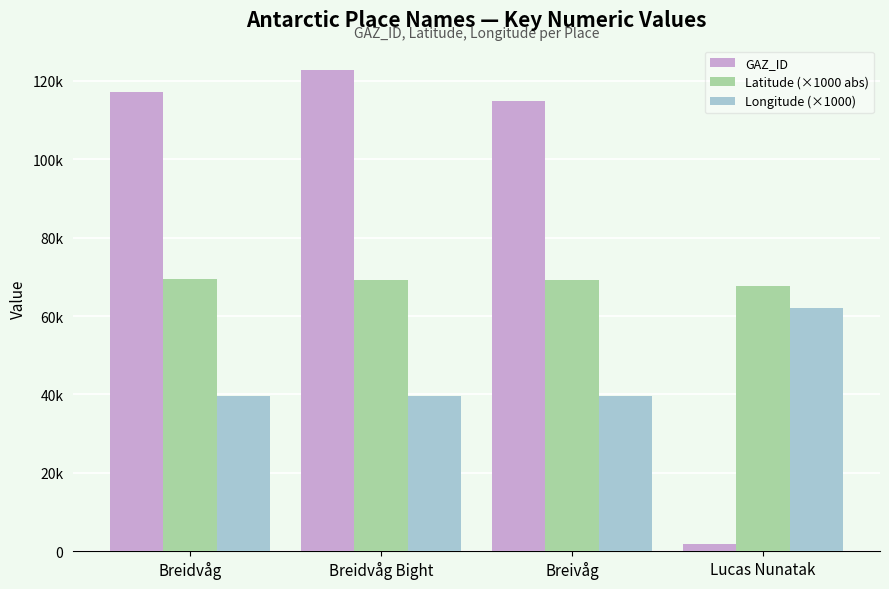

What are all the series names shown in the legend?

GAZ_ID, Latitude (×1000 abs), Longitude (×1000)